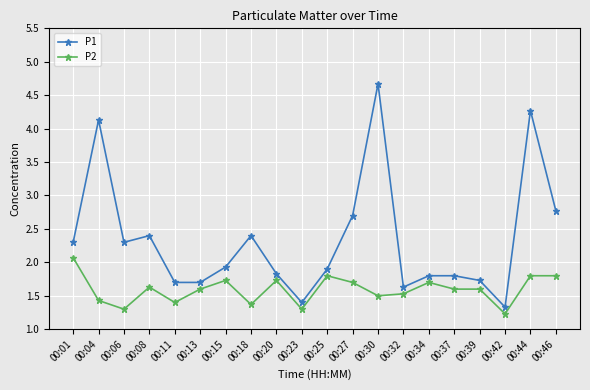

What is the maximum value for P1?

4.7